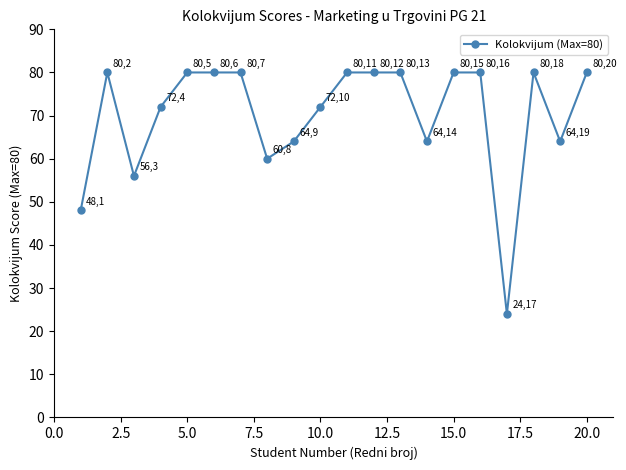

What is the value of the 7th point from the left?

80